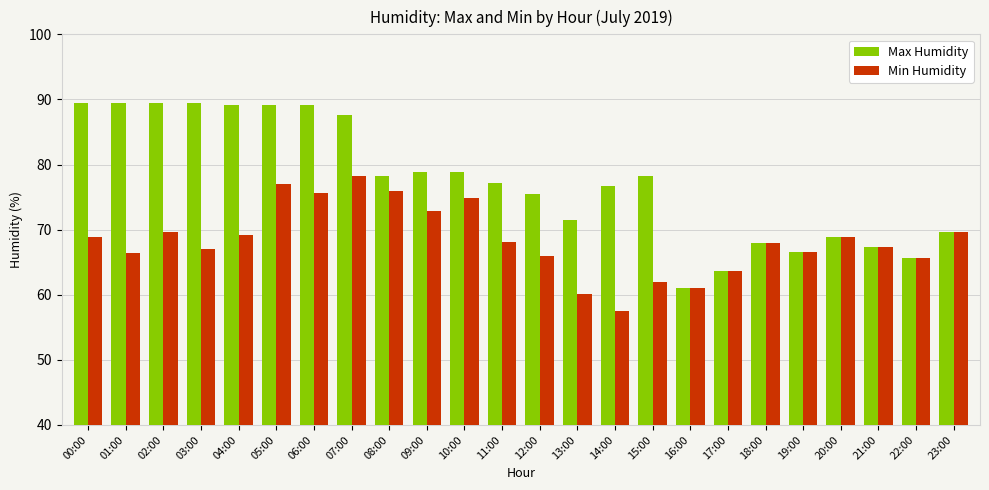

What position from the right is 16:00?

8